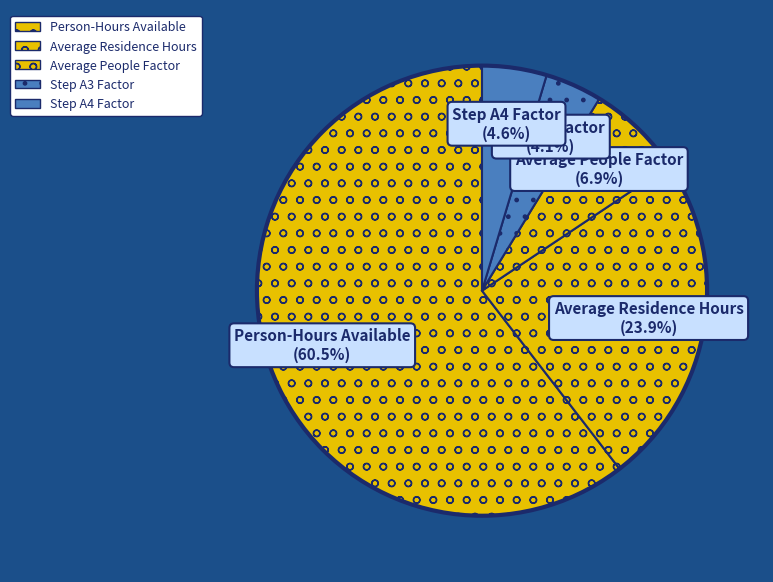

Which slice is the largest?

Person-Hours Available